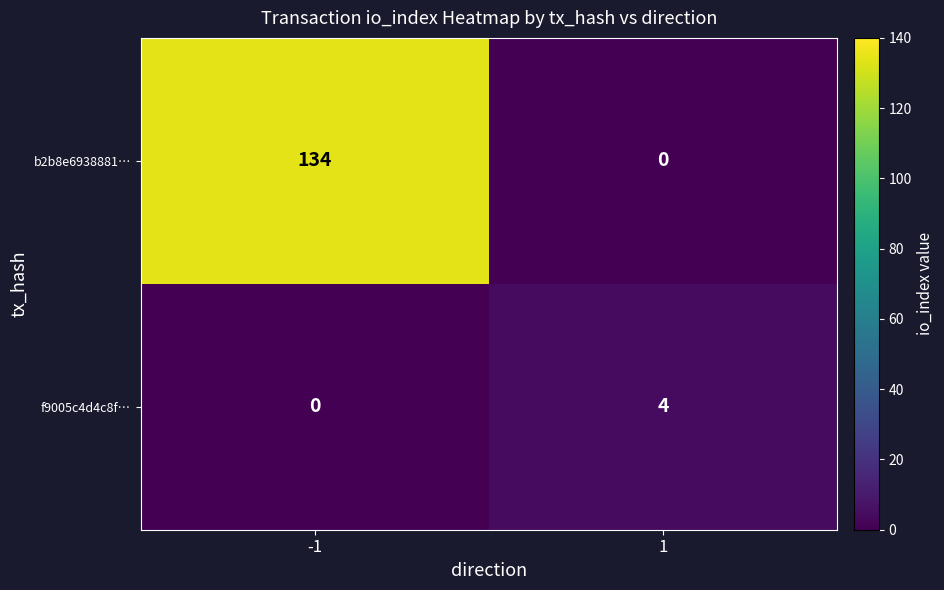

At which category is the sum across all series the highest?

-1